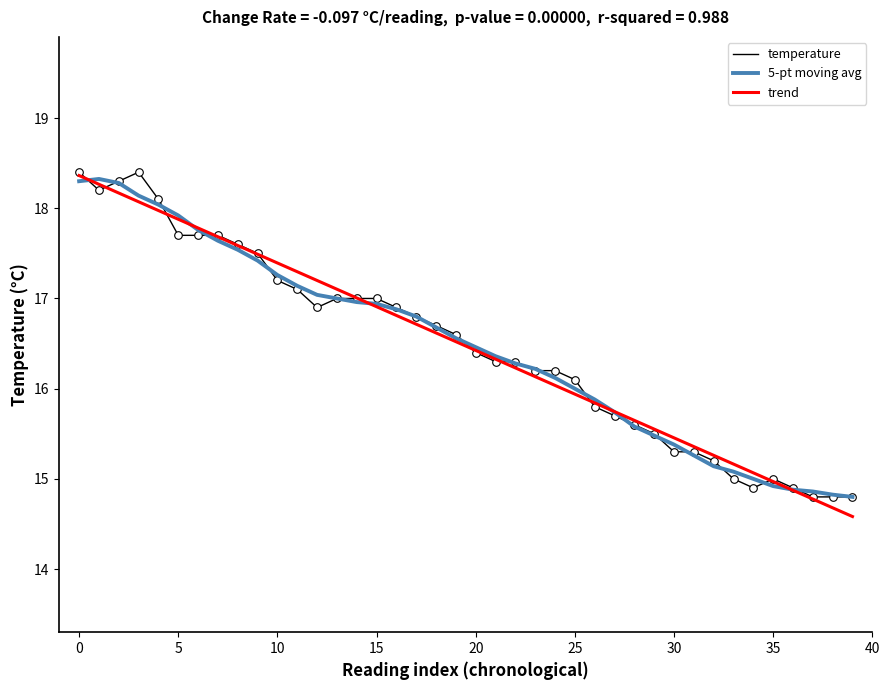

What is the maximum value for trend?

18.4